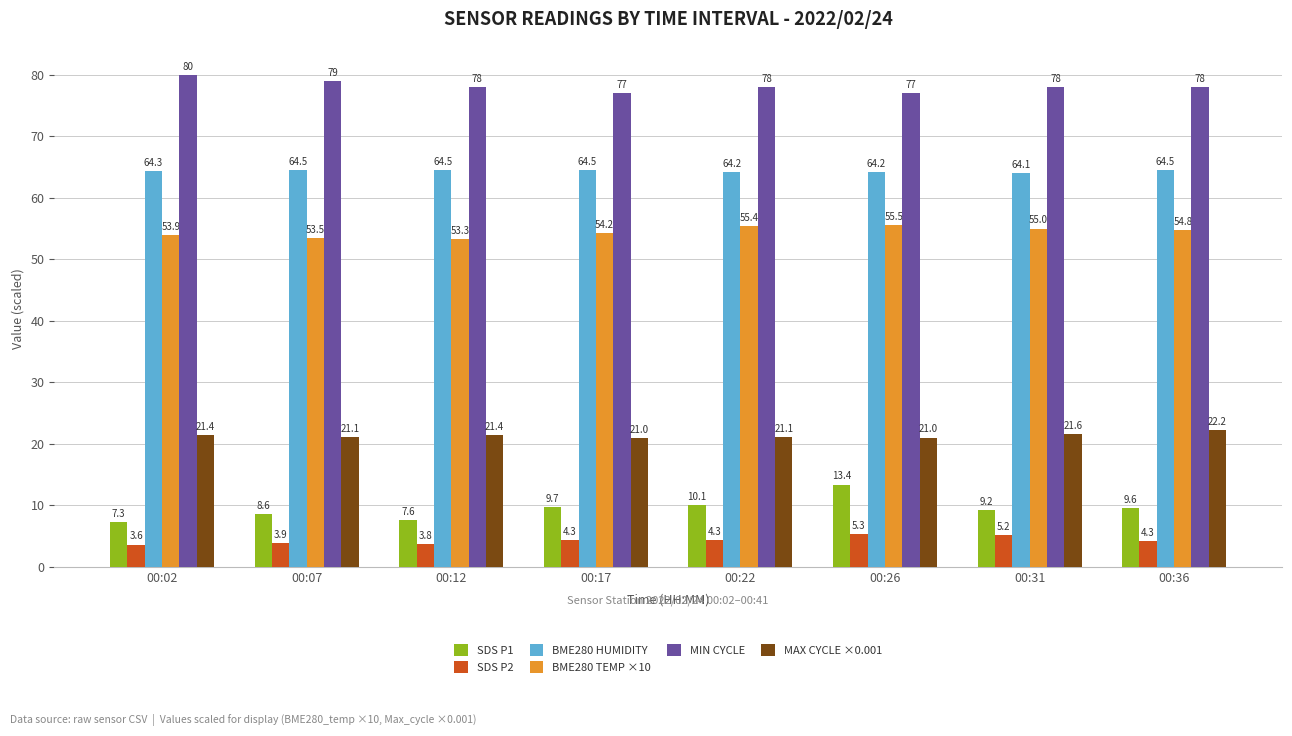

What is the average value of the BME280 TEMP ×10 series?

54.5